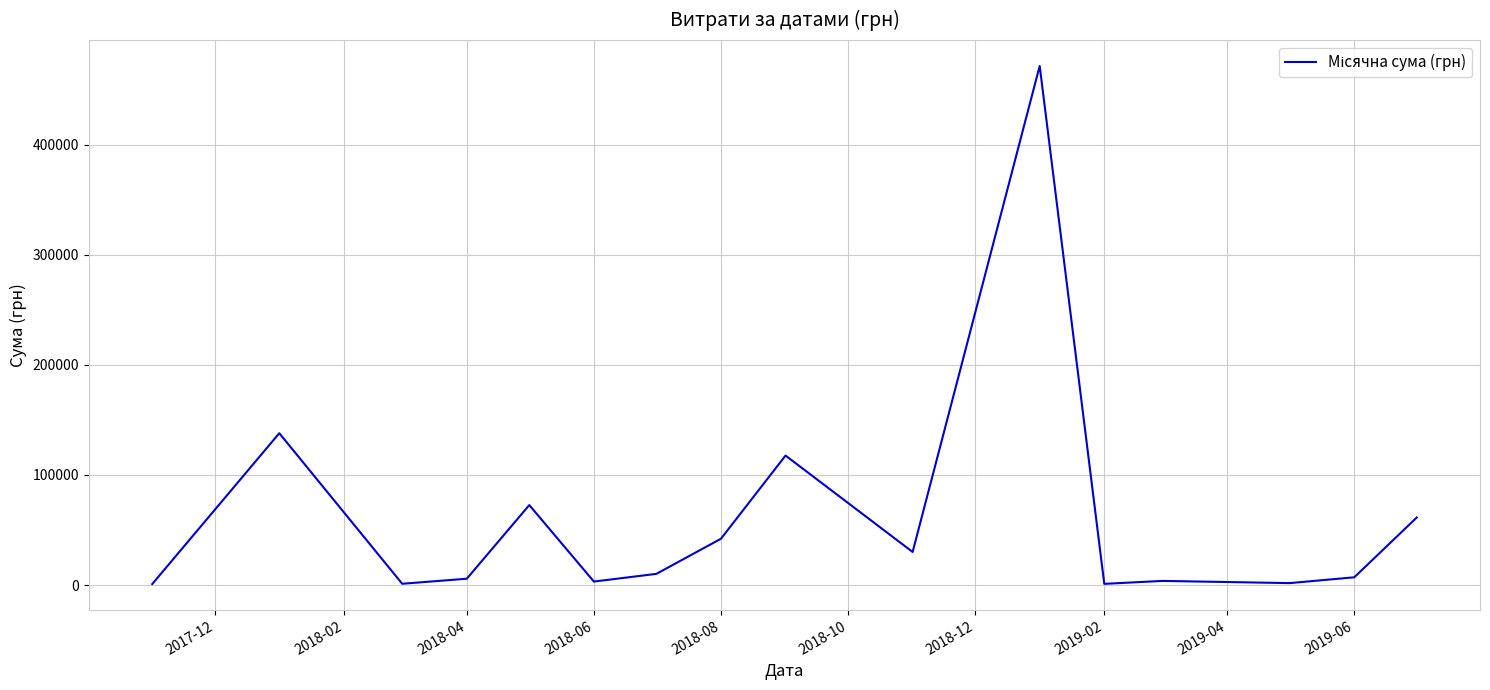

What is the maximum value shown in the chart?

471710.1